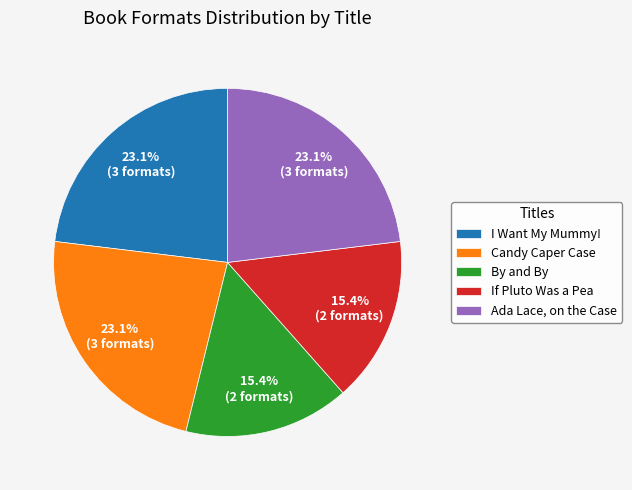

How many segments does this pie chart have?

5